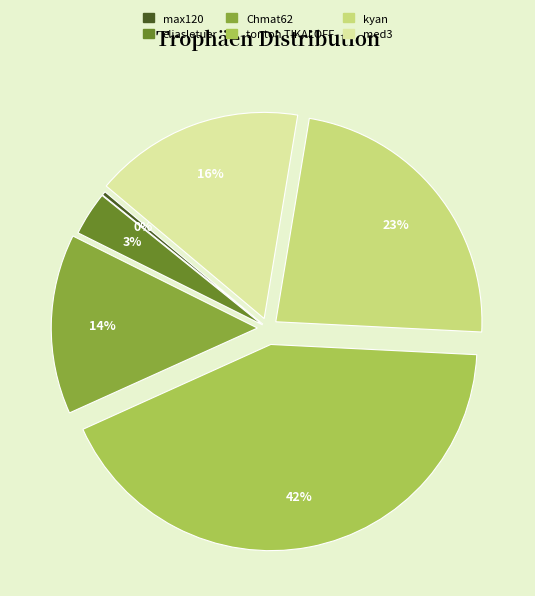

To the nearest percent, what is the difference between the kyan and med3 slice percentages?

7%